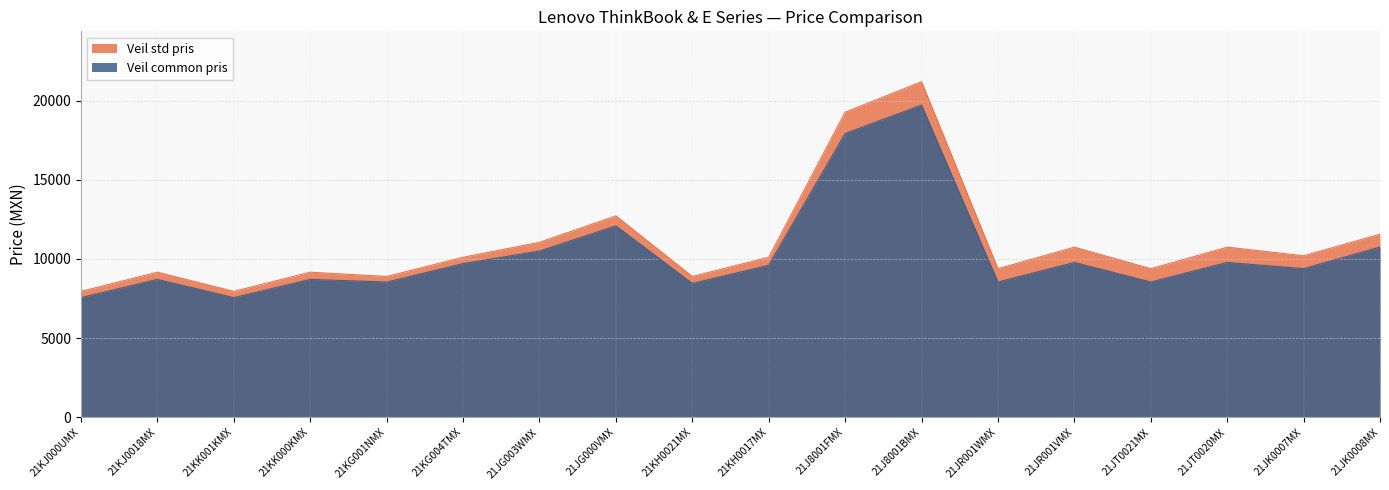

Reading left to right, list all the values displayed in this chart.

Veil std pris: 7947	9159	7947	9159	8889	10101	11046	12716	8889	10101	19267	21194	9380	10740	9380	10740	10196	11555
Veil common pris: 7550	8701	7550	8701	8534	9697	10494	12081	8445	9596	17918	19711	8536	9773	8536	9773	9381	10746